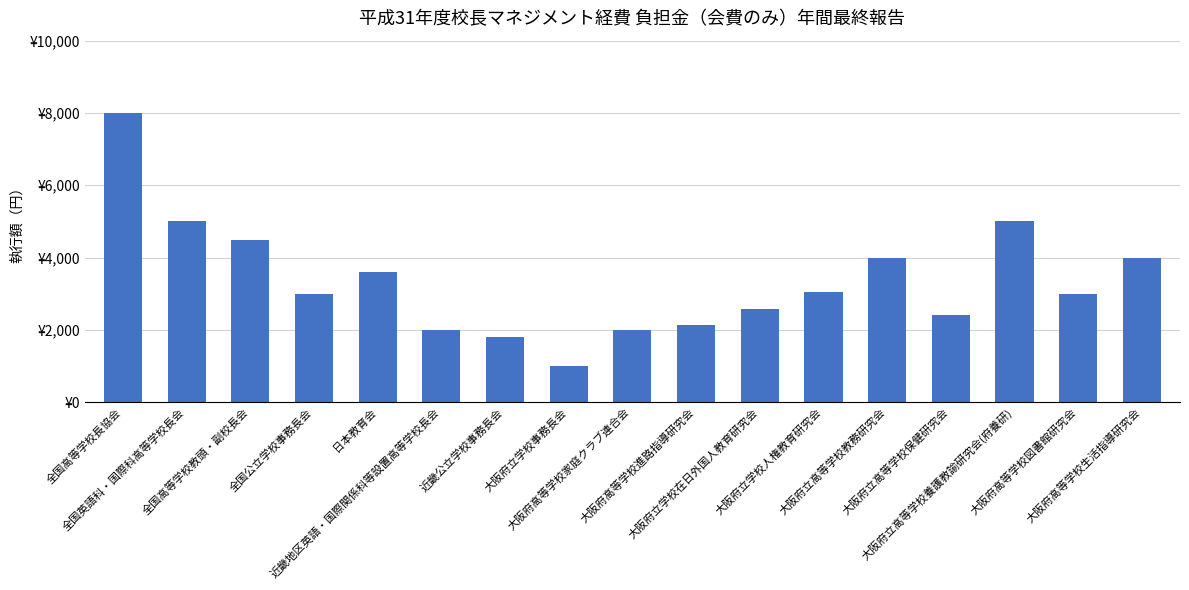

Approximately how many times larger is the value at 日本教育会 compared to 近畿公立学校事務長会?

2.0